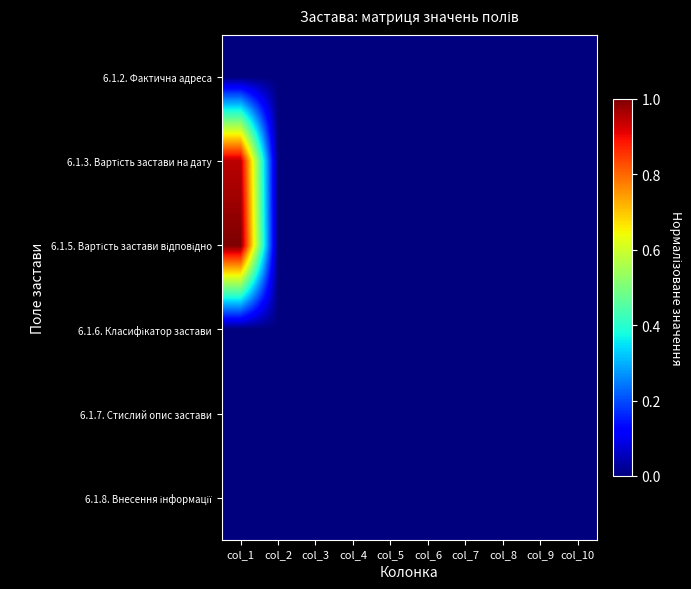

What is the maximum value shown in the chart?

1.0